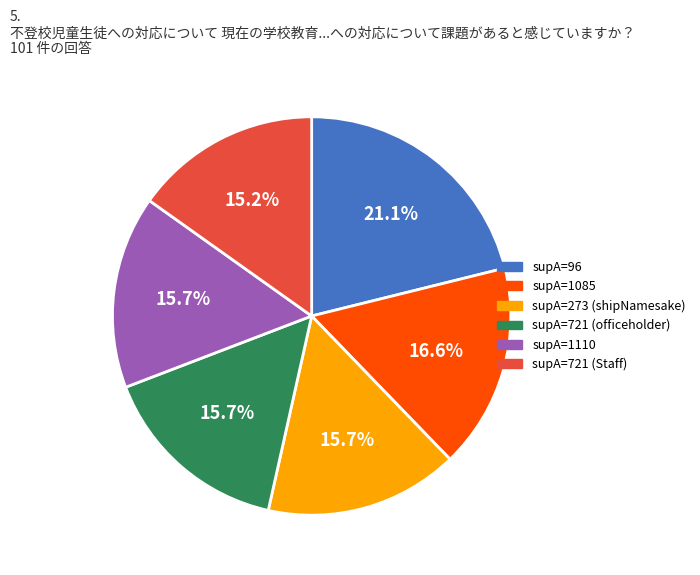

Is there any slice that represents more than half of the pie?

No